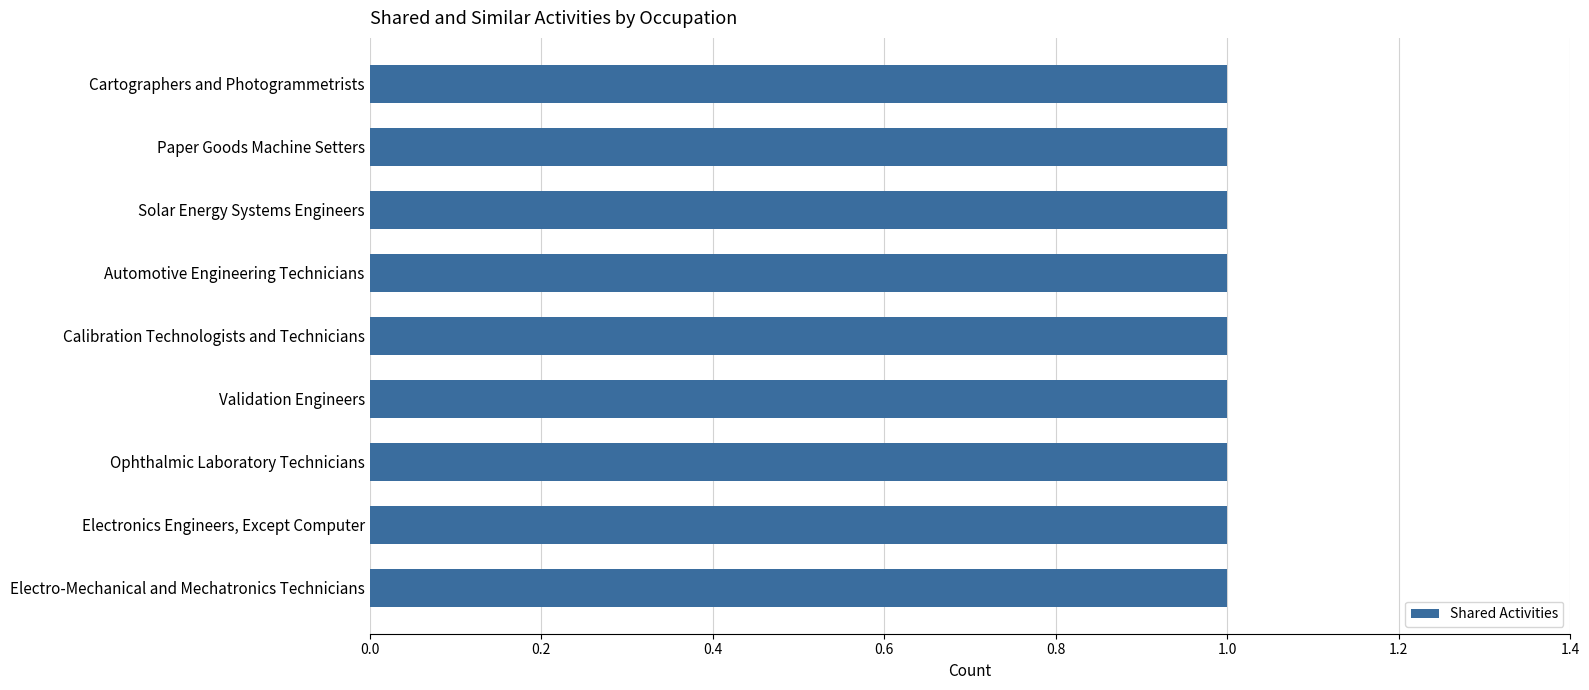

What is the total value across all series at Electro-Mechanical and Mechatronics Technicians?

1